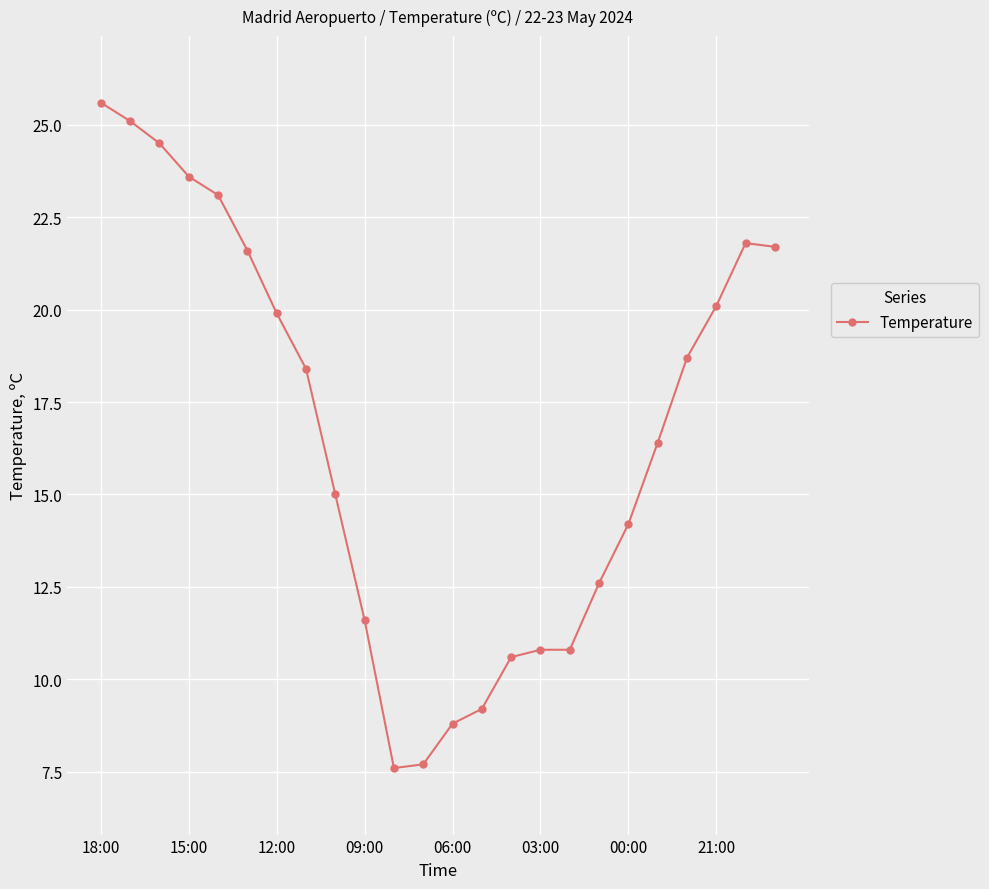

What is the value of the 17th point from the left?

10.8